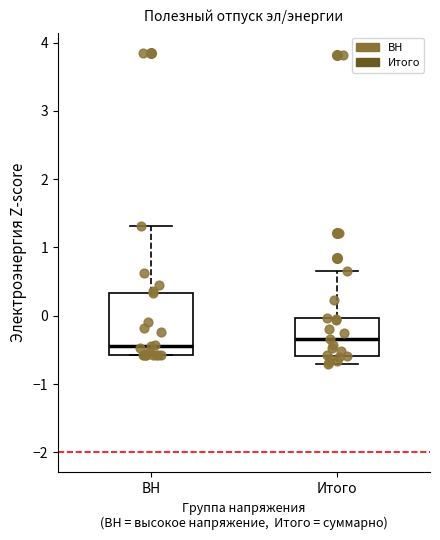

Which box has the highest median line?

Итого